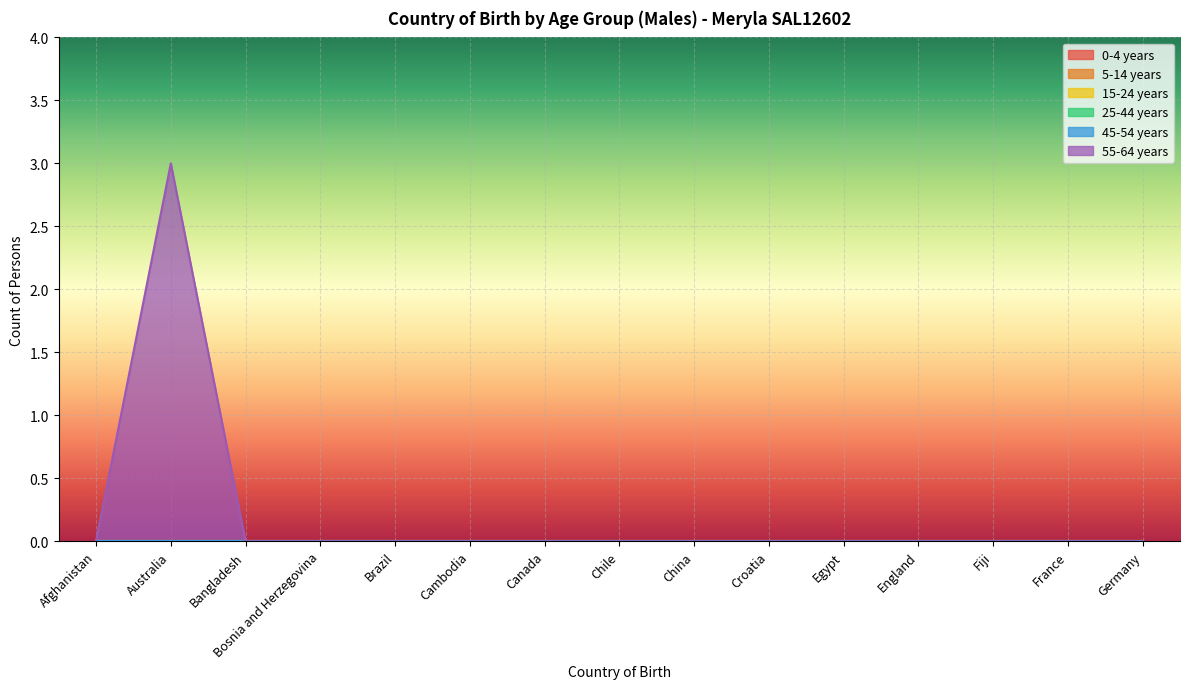

True or false: 25-44 years and 5-14 years cross at least once.

False